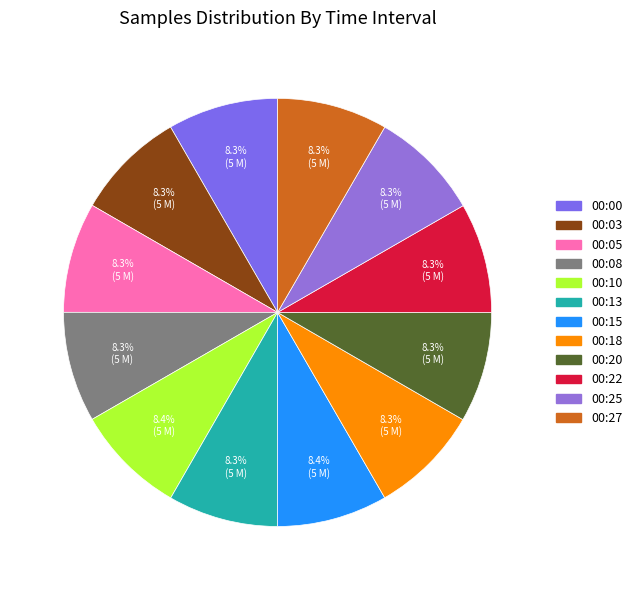

The 00:25 slice represents 1% of the pie. True or false?

False